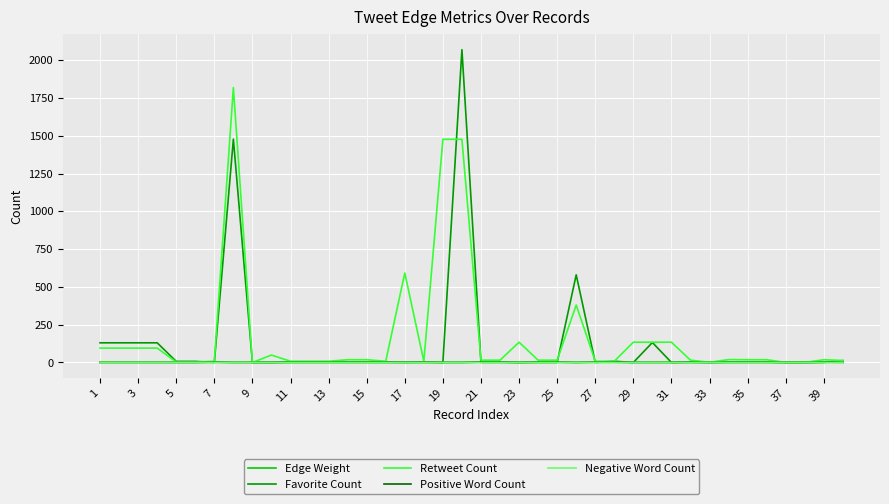

What is the maximum value for Retweet Count?

1819